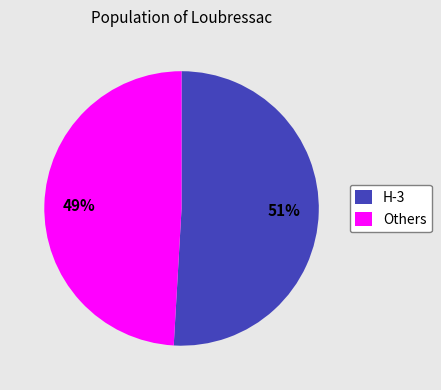

Is the sum of H-3 and Others greater than half?

Yes